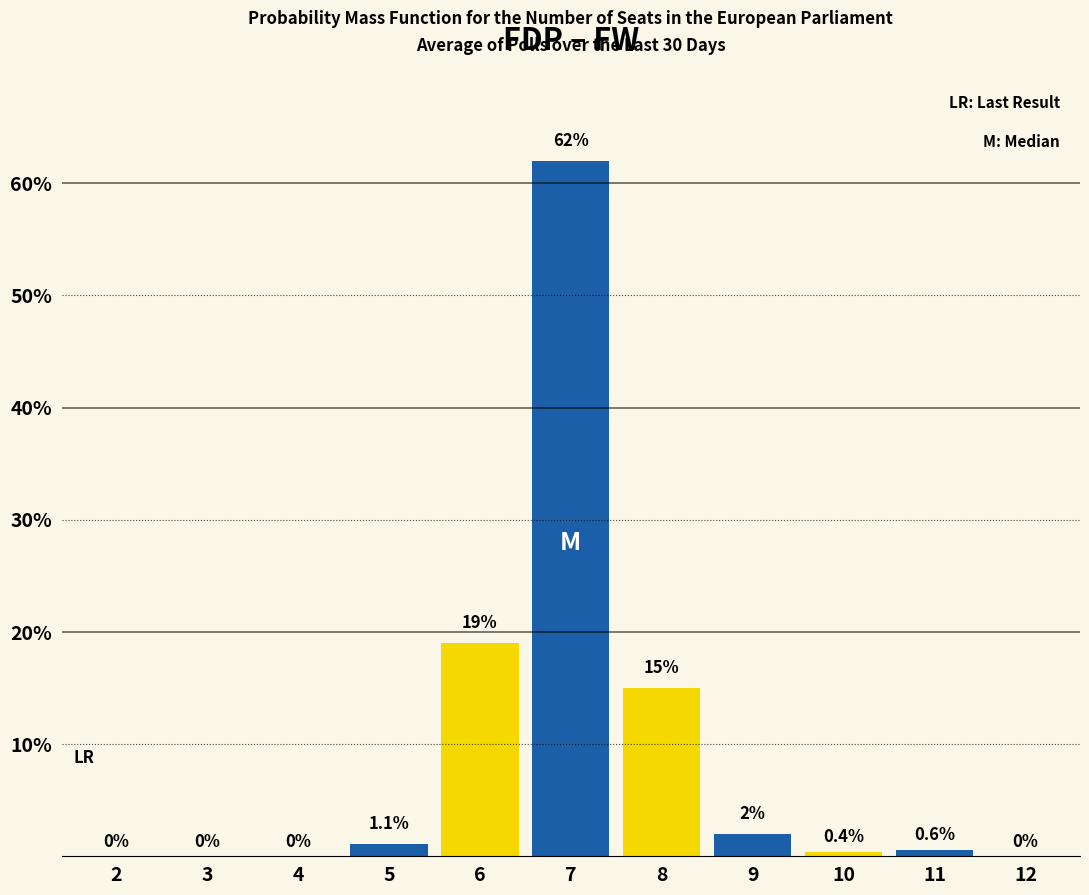

Reading right to left, what are all the values shown in this chart?

12=0.0	11=0.6	10=0.4	9=2.0	8=15.0	7=62.0	6=19.0	5=1.1	4=0.0	3=0.0	2=0.0